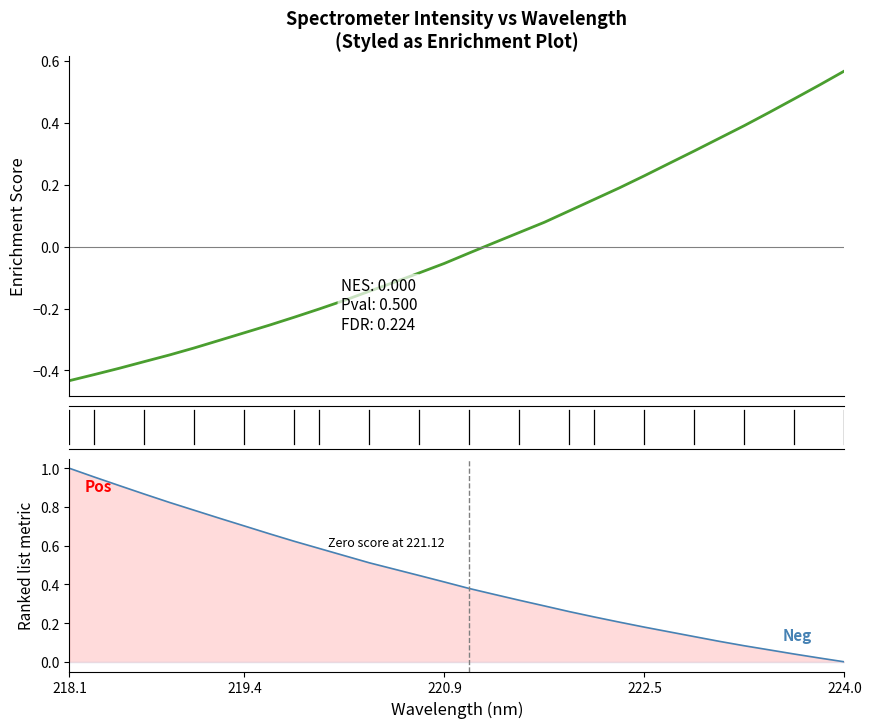

What is the greatest value displayed?

1.0